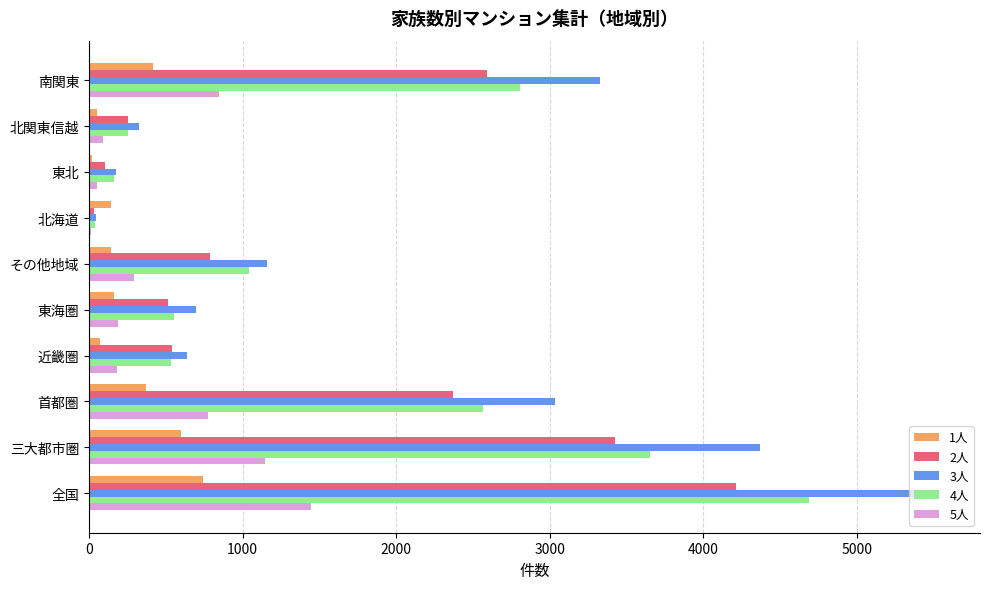

Between 三大都市圏 and 東海圏, which series saw the biggest shift?

3人